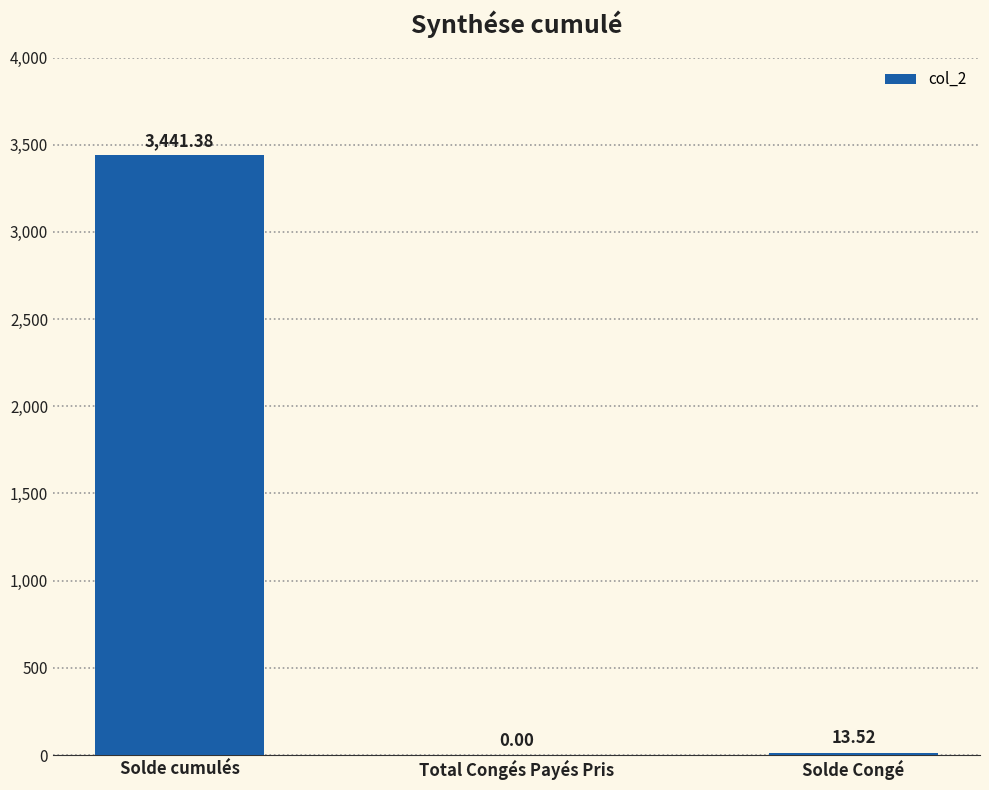

True or false: the data shows 3441.4 at Solde cumulés.

True